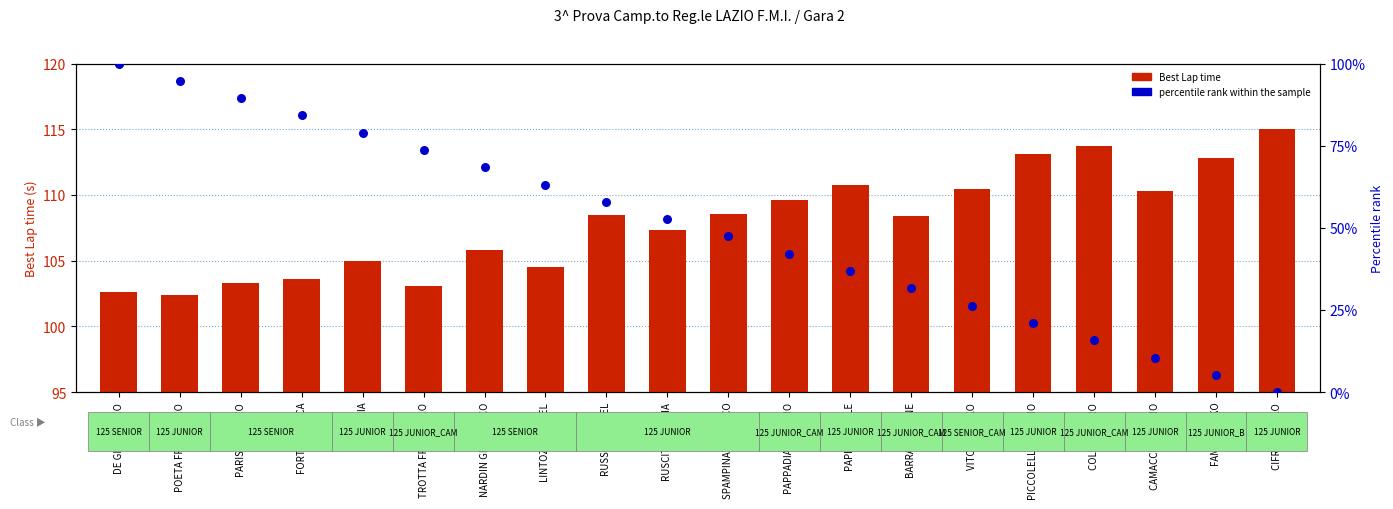

Which series has the largest total across all categories?

Best Lap time